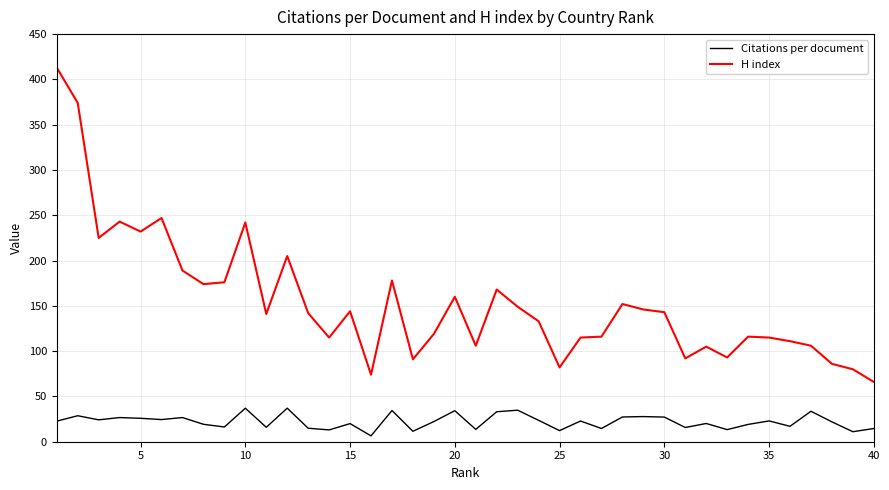

Which series has the largest range (max minus min)?

H index